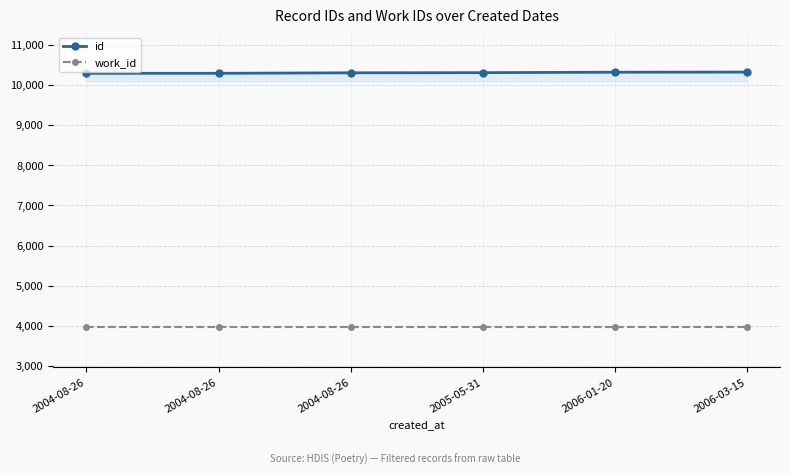

List the labels in order of work_id value, smallest first.

2004-08-26, 2004-08-26, 2004-08-26, 2005-05-31, 2006-01-20, 2006-03-15